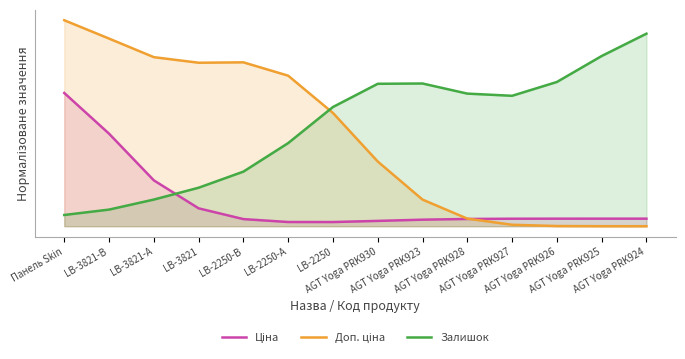

Rank the series at AGT Yoga PRK924 from highest to lowest value.

Залишок, Ціна, Доп. ціна